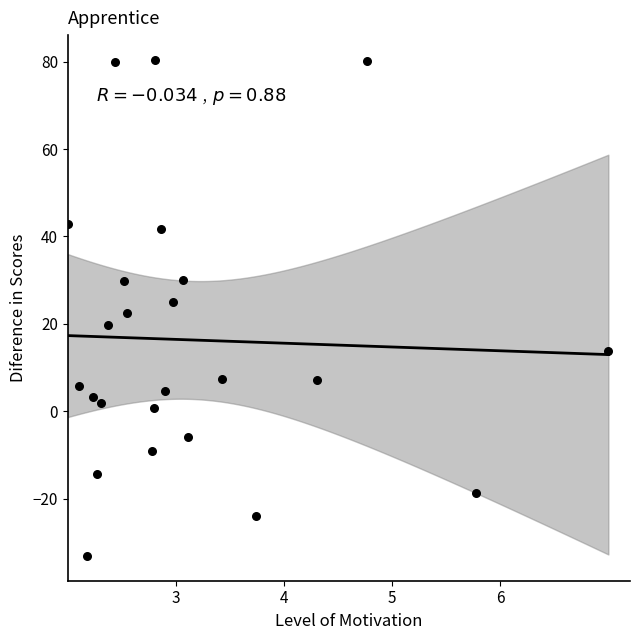

What is the range of X values (max minus min)?

5.0